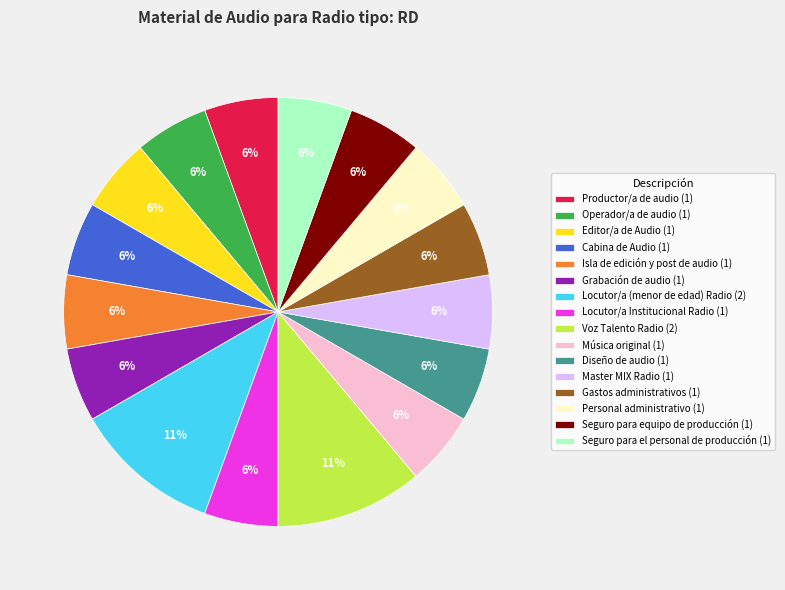

Is there any slice that represents more than half of the pie?

No